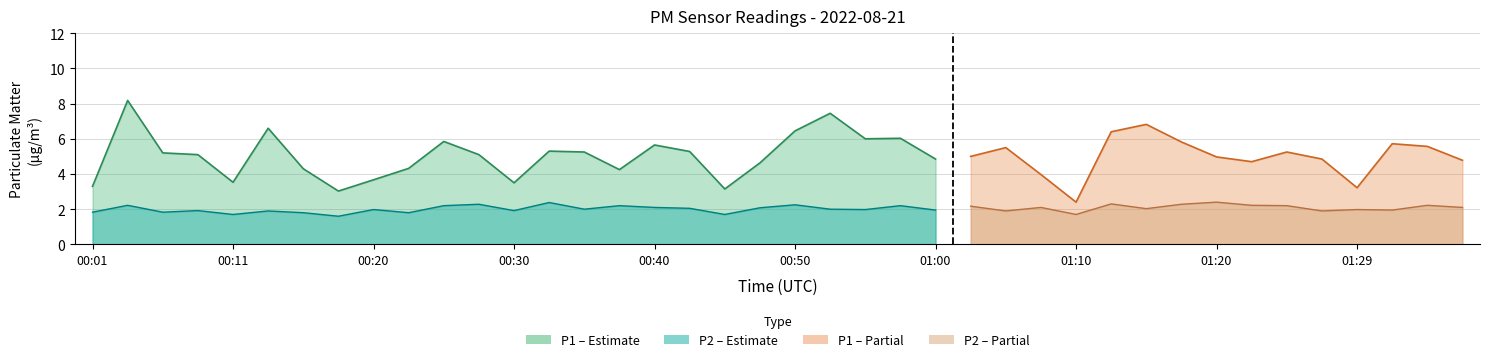

What position from the right is 01:02?

15